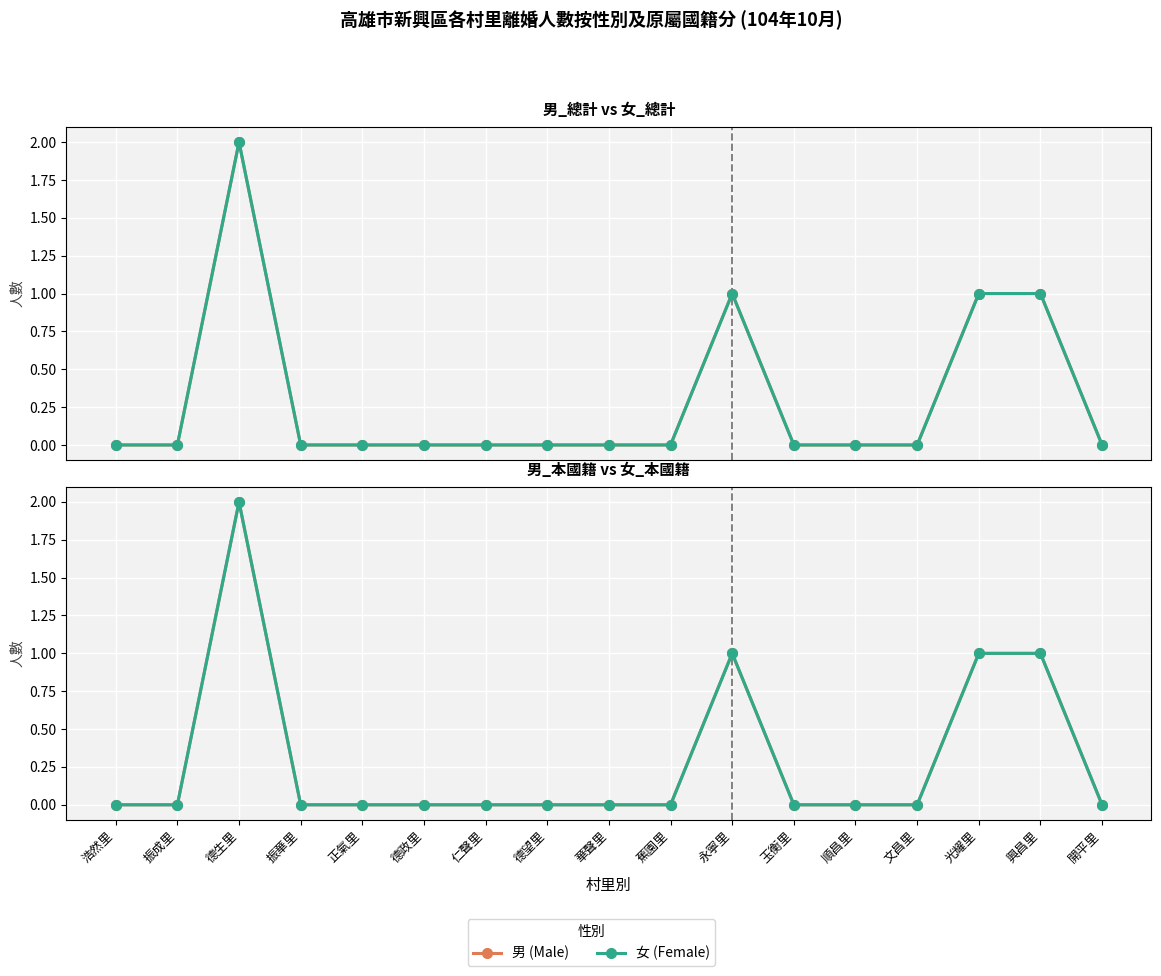

Where is the first local maximum for 男 (Male)?

德生里